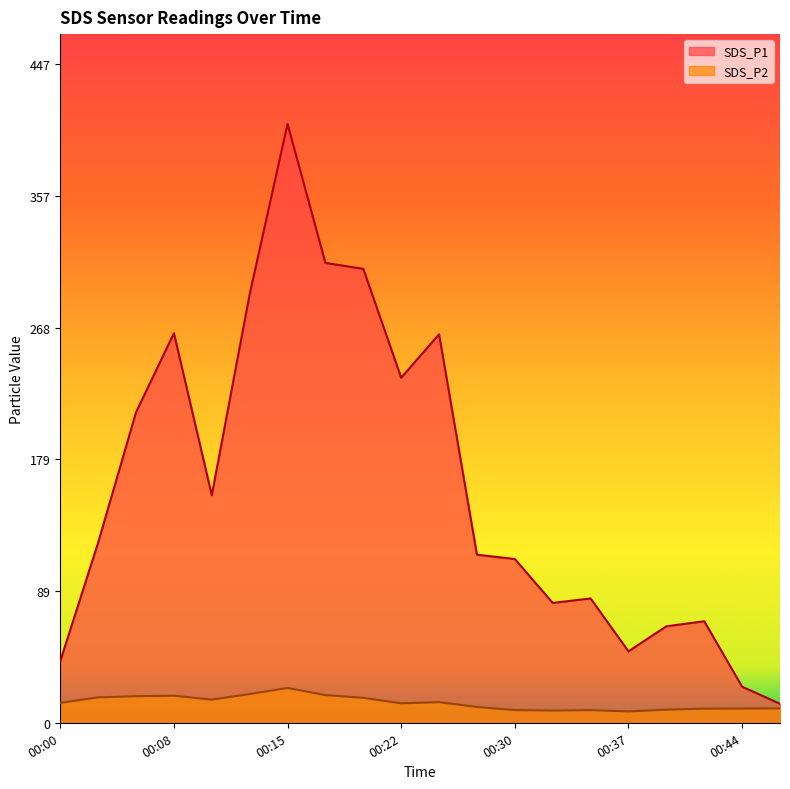

Reading right to left, transcribe all the data shown in this chart.

SDS_P1: 12.9	24.4	68.8	65.4	48.5	84.3	81.3	111.0	114.0	263.4	233.9	307.8	311.8	406.1	290.6	154.3	264.2	210.6	122.2	41.8
SDS_P2: 9.8	9.7	9.6	8.9	7.7	8.6	8.3	8.6	10.7	14.0	13.2	16.9	18.8	23.6	19.5	15.7	18.4	18.0	17.2	13.5